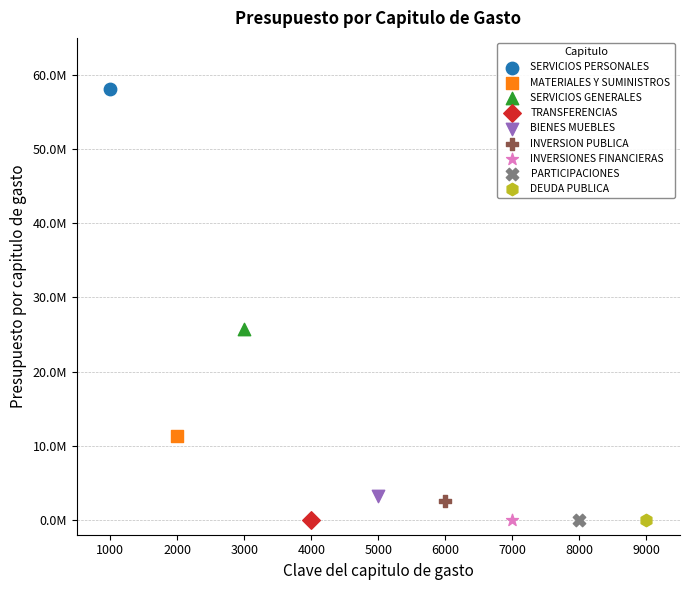

What are all the series names shown in the legend?

SERVICIOS PERSONALES, MATERIALES Y SUMINISTROS, SERVICIOS GENERALES, TRANSFERENCIAS, BIENES MUEBLES, INVERSION PUBLICA, INVERSIONES FINANCIERAS, PARTICIPACIONES, DEUDA PUBLICA